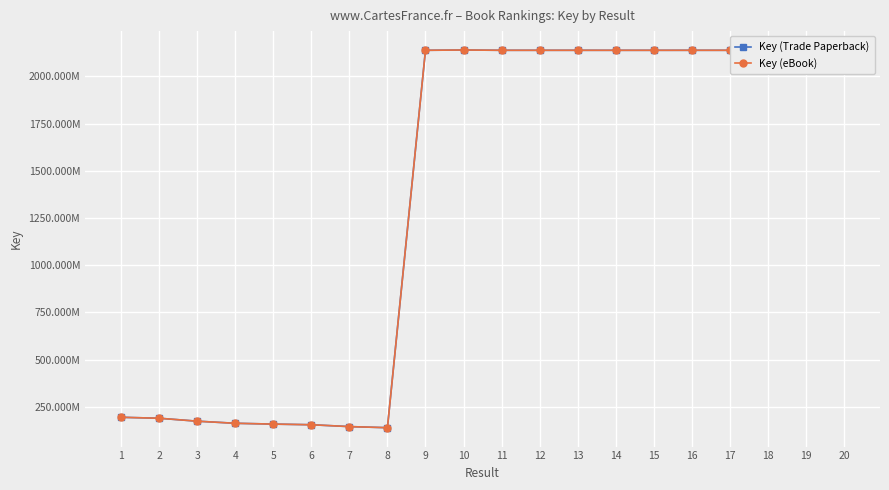

Reading left to right, extract all data points from this chart.

Key (Trade Paperback): 1=194327787	2=189189124	3=173674021	4=162556633	5=158227855	6=154860705	7=145029303	8=139175045	9=2137650212	10=2139271861	11=2137672858	12=2137691088	13=2137690362	14=2137660082	15=2137659994	16=2137701135	17=2137663221	18=2137659240	19=2137705493	20=2137658214
Key (eBook): 1=194327787	2=189189124	3=173674021	4=162556633	5=158227855	6=154860705	7=145029303	8=139175045	9=2137650212	10=2139271861	11=2137672858	12=2137691088	13=2137690362	14=2137660082	15=2137659994	16=2137701135	17=2137663221	18=2137659240	19=2137705493	20=2137658214